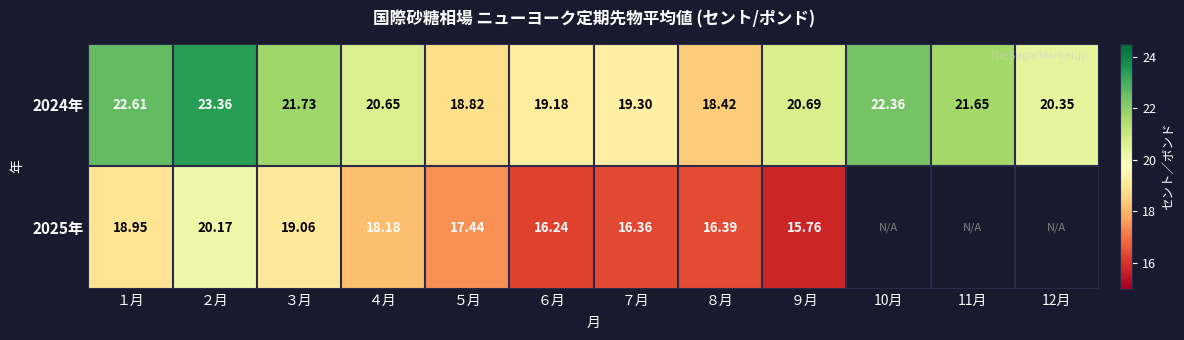

Is the value of 2024年 at １月 greater than the value of 2025年 at ９月?

Yes